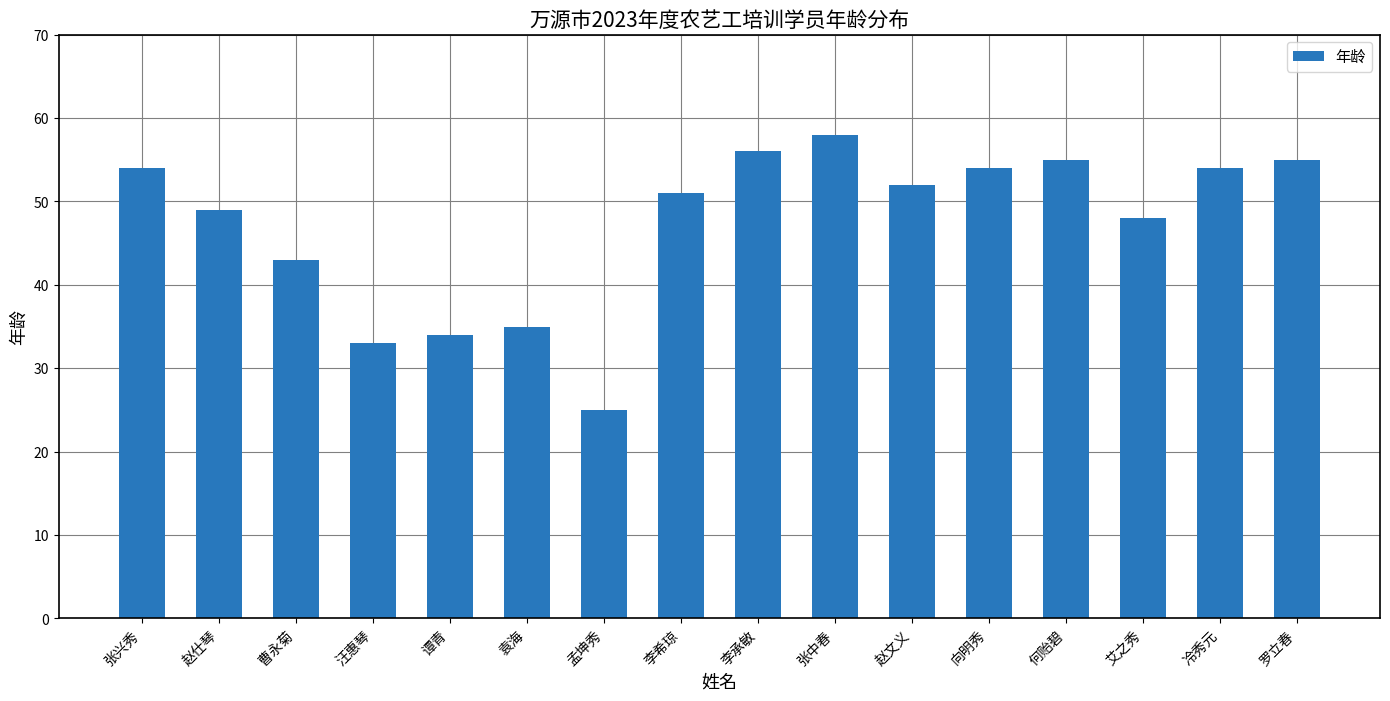

What is the smallest value displayed?

25